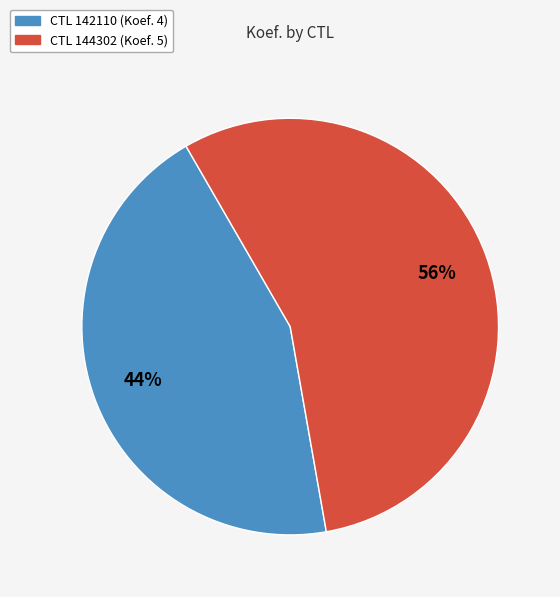

To the nearest percent, what is the average slice percentage?

50%